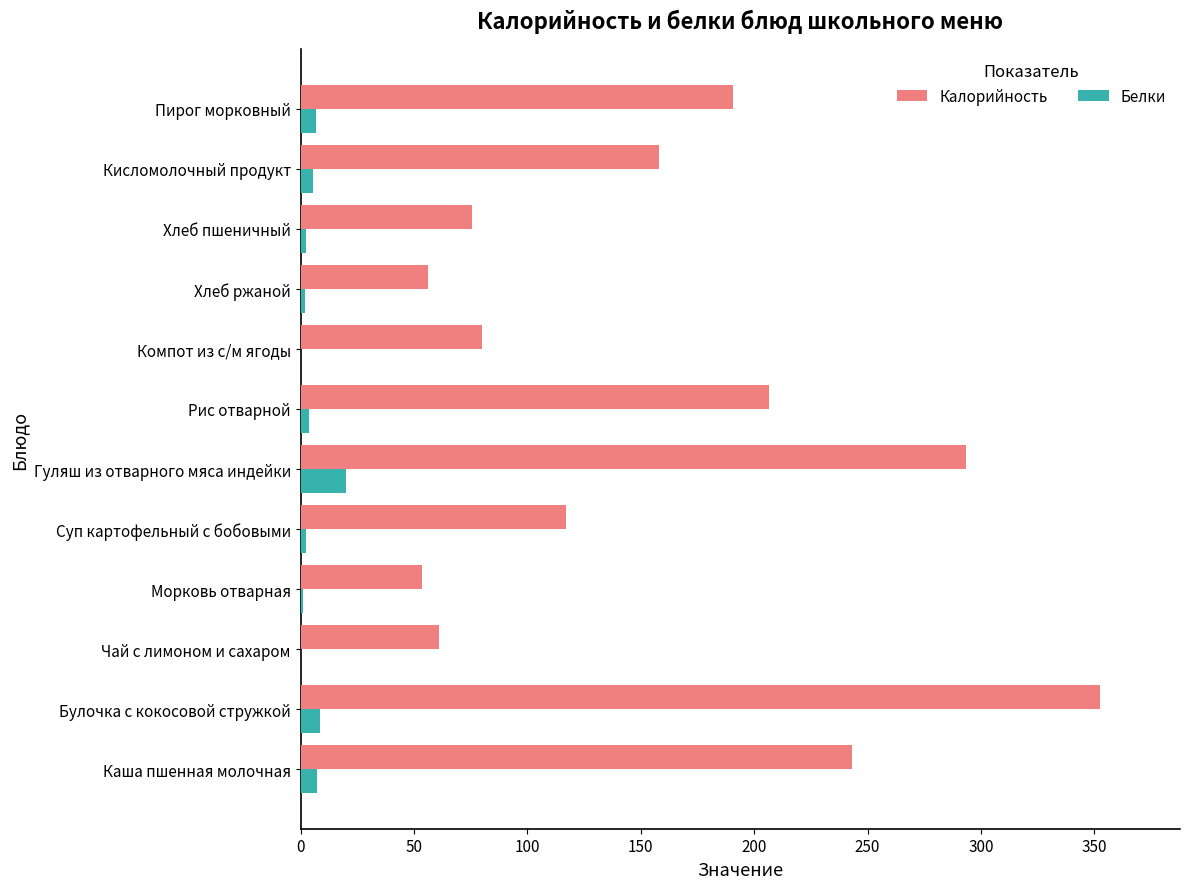

True or false: Калорийность has a value of 293.3 at Гуляш из отварного мяса индейки.

True